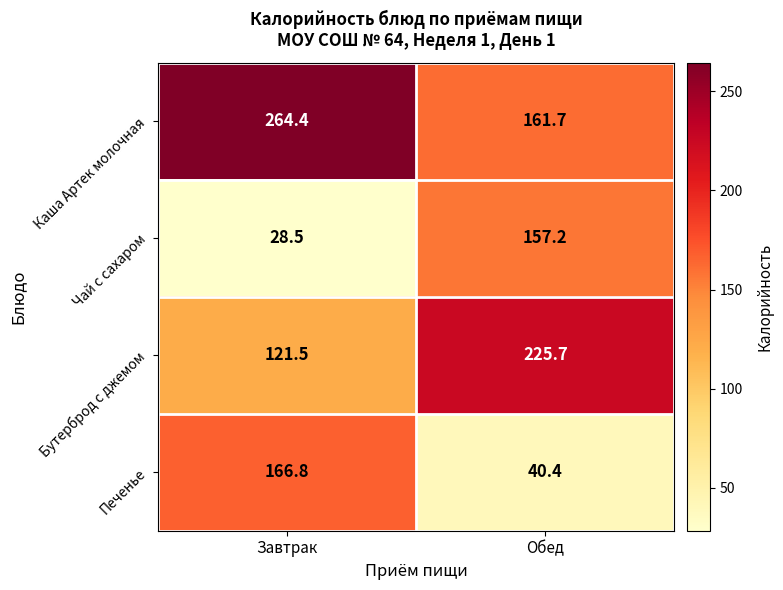

How many series are shown in this chart?

4